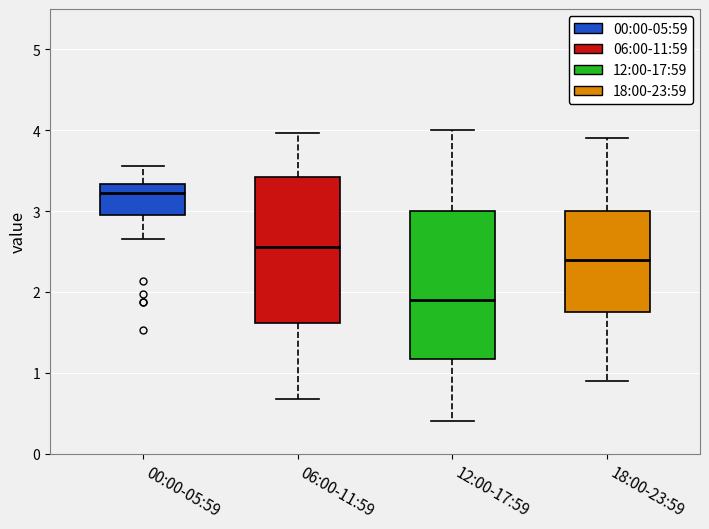

Where does the median line of the box for 12:00-17:59 sit on the y-axis? The values are not printed on the chart, so give them approximately, as read against the axis.

1.9